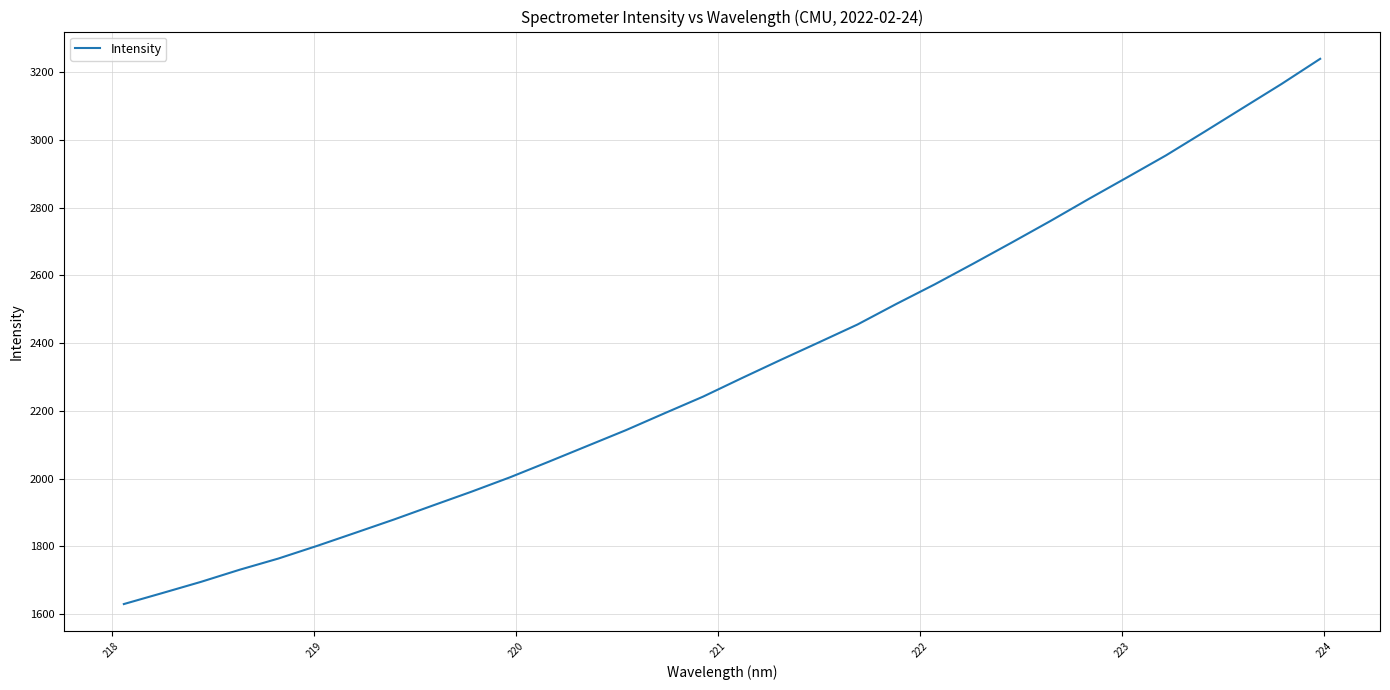

What is the maximum value shown in the chart?

3239.6